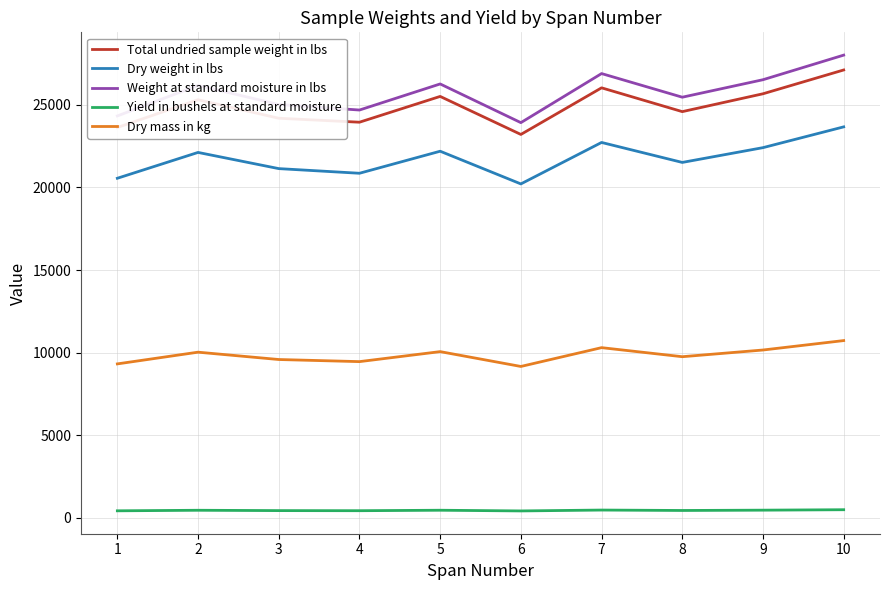

The value of Total undried sample weight in lbs at 7 is 26020.0. True or false?

True